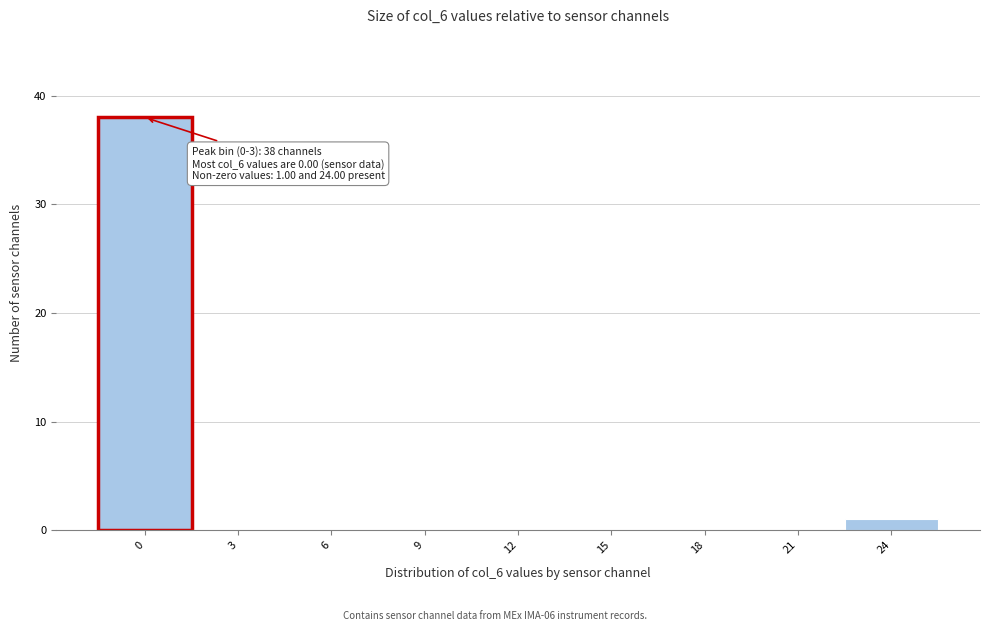

Reading left to right, extract all data points from this chart.

0=38	3=0	6=0	9=0	12=0	15=0	18=0	21=0	24=1